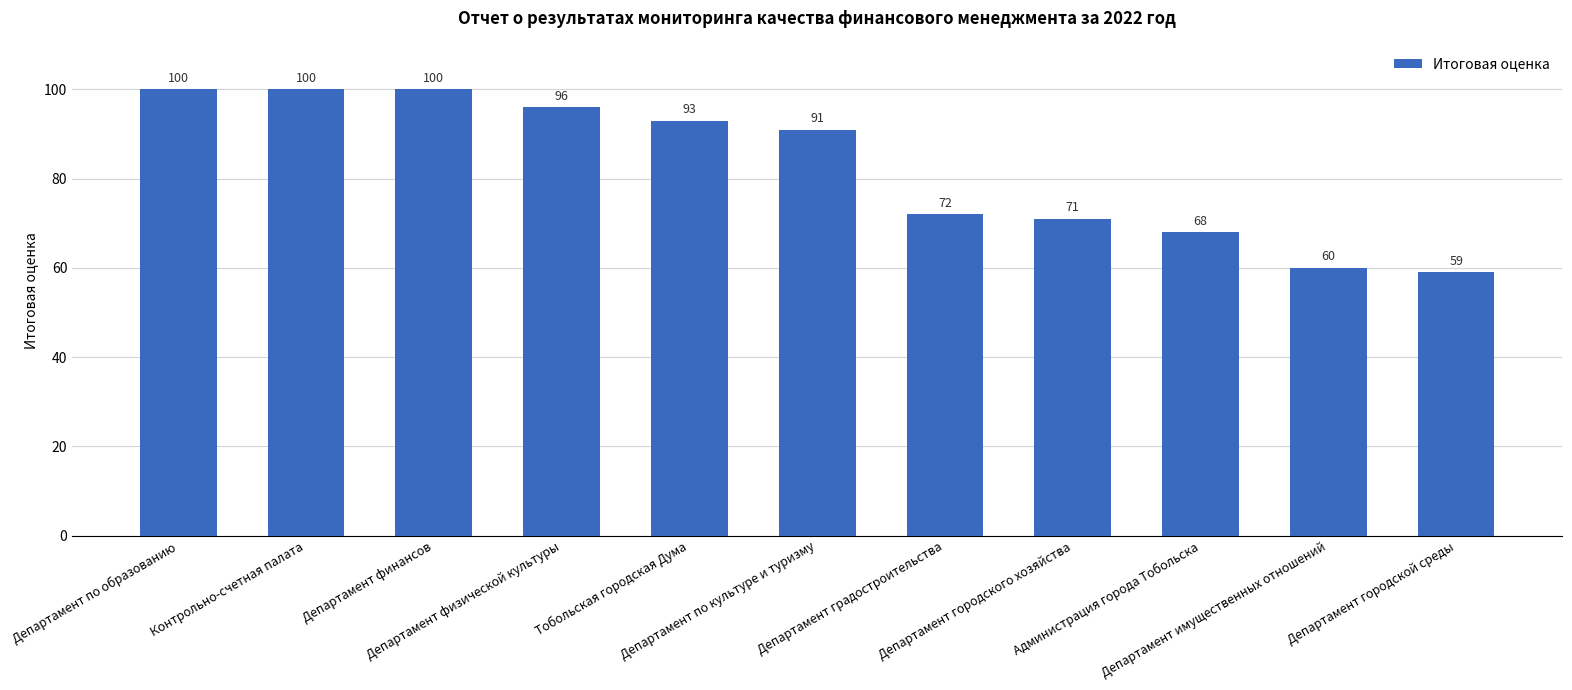

Approximately how many times larger is the value at Тобольская городская Дума compared to Департамент городского хозяйства?

1.3